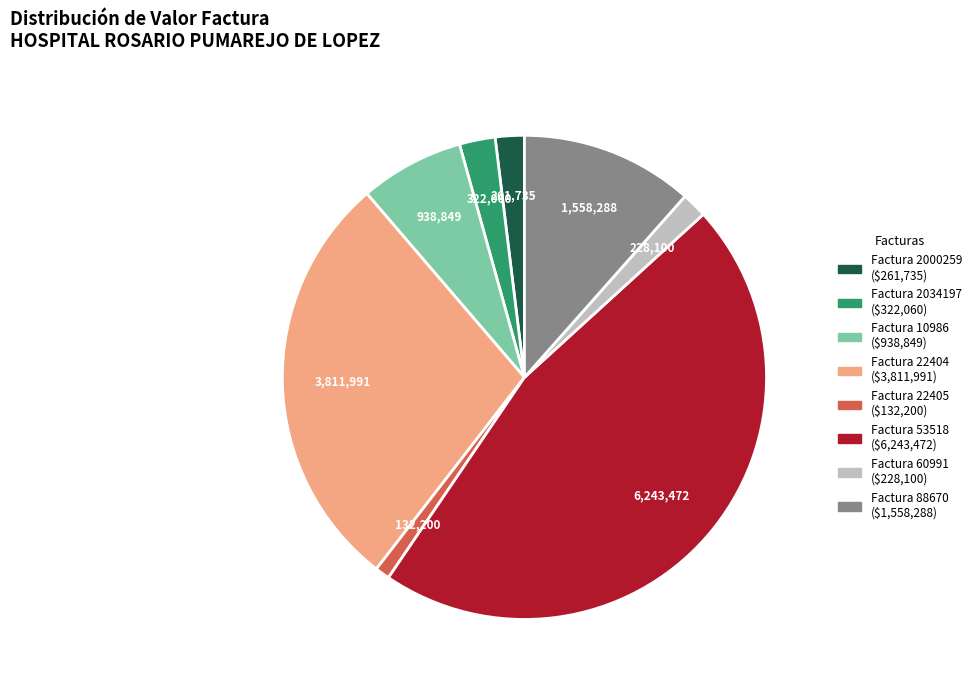

Approximately how many times larger is the value at Factura 22404 compared to Factura 10986?

4.1